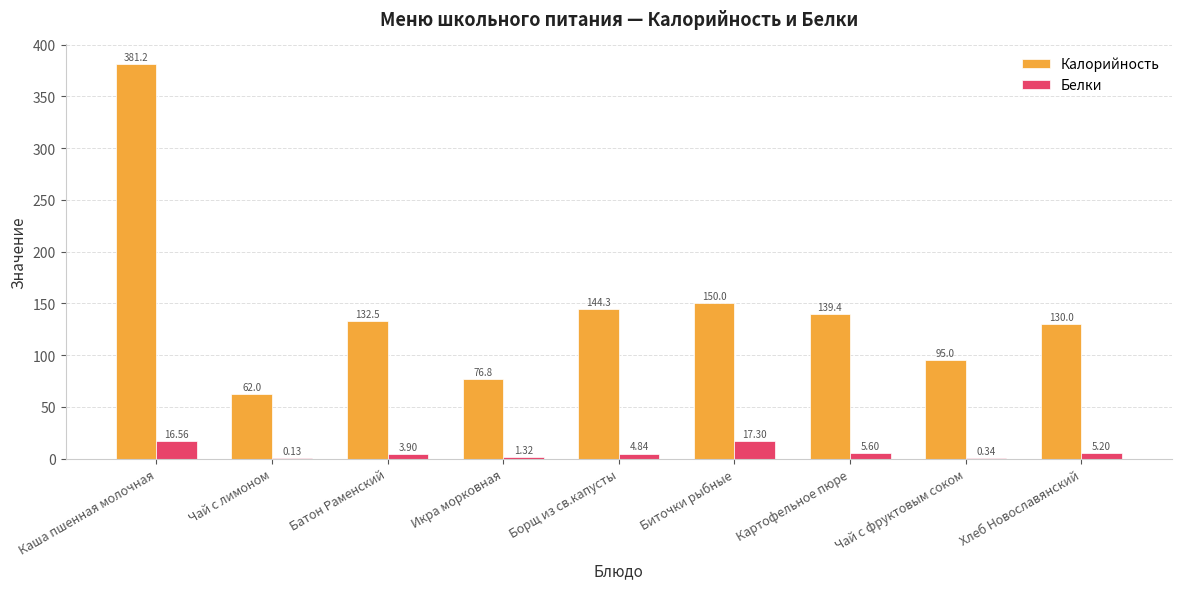

Is it true that Калорийность equals 52.8 at Икра морковная?

False